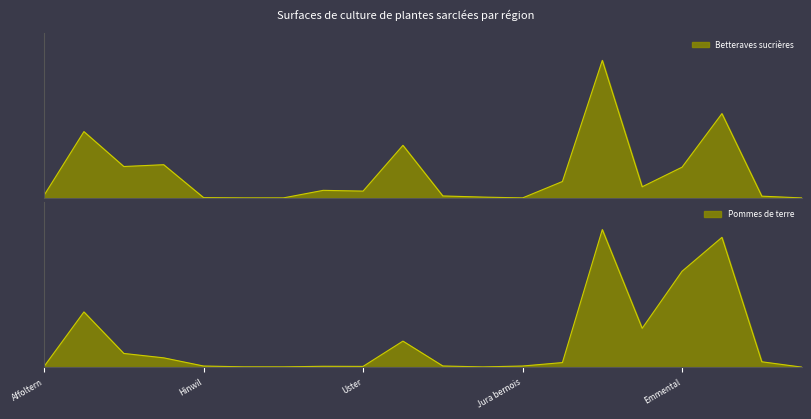

What is the value of the Pommes de terre point at the 13th from the left?

10.0